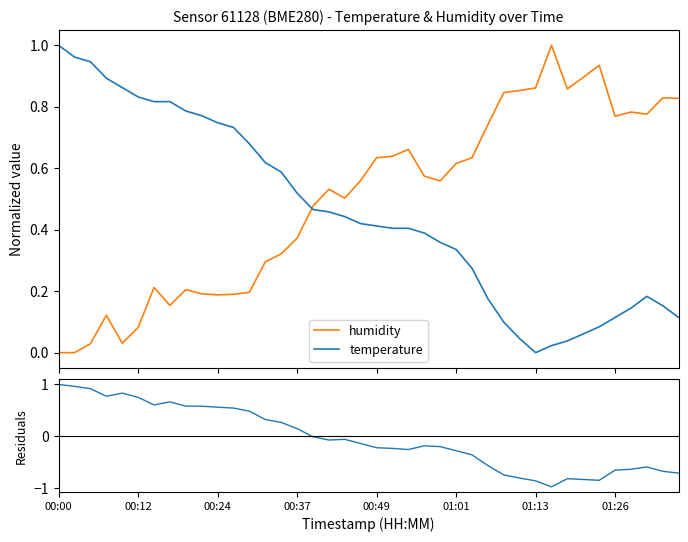

How many times do temperature and humidity cross each other?

1